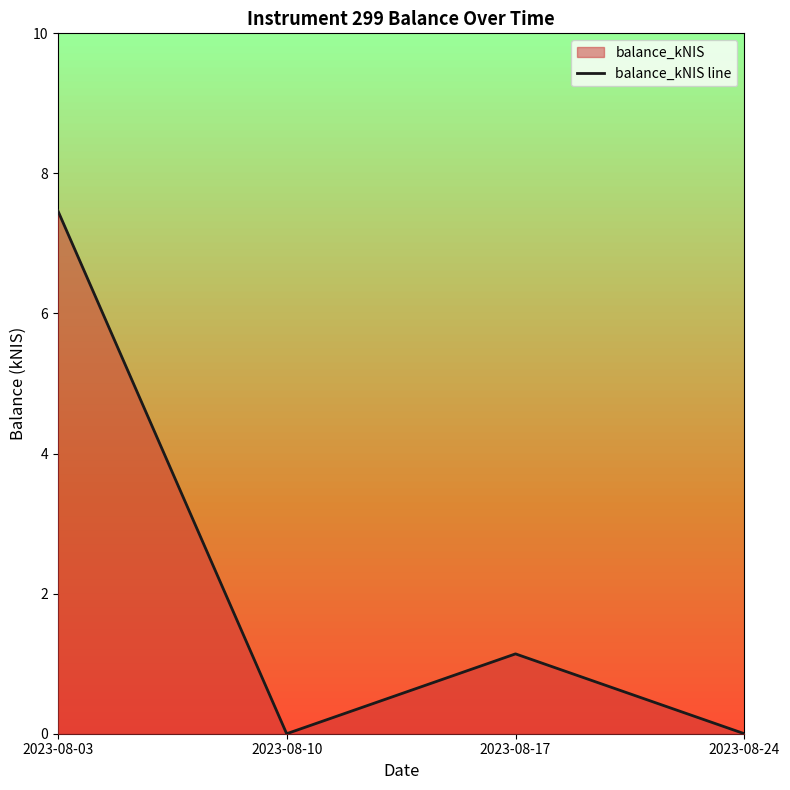

Where does the data first go above 1?

2023-08-03